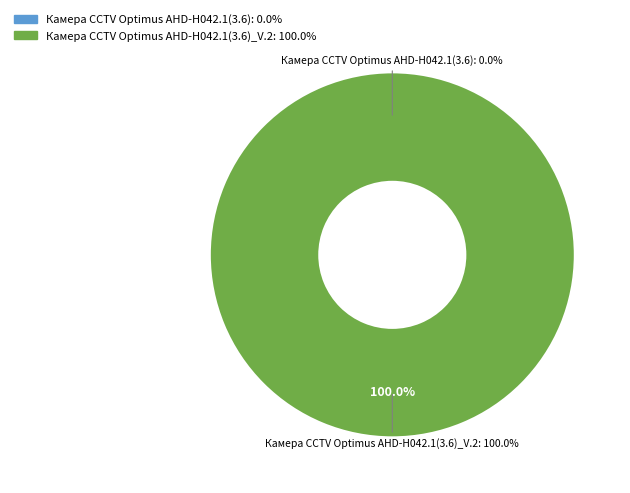

The Камера CCTV Optimus AHD-H042.1(3.6) slice represents 1% of the pie. True or false?

False